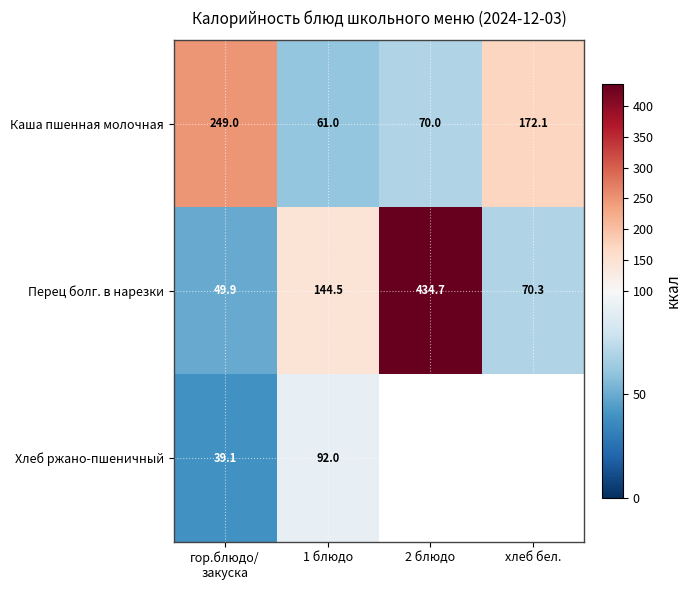

What is the difference between the second highest and second lowest values in the Перец болг. в нарезки series?

74.2